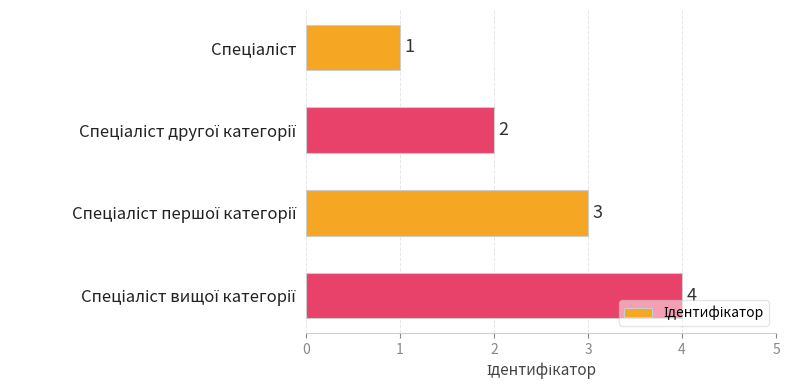

What is the difference between the maximum and minimum values?

3